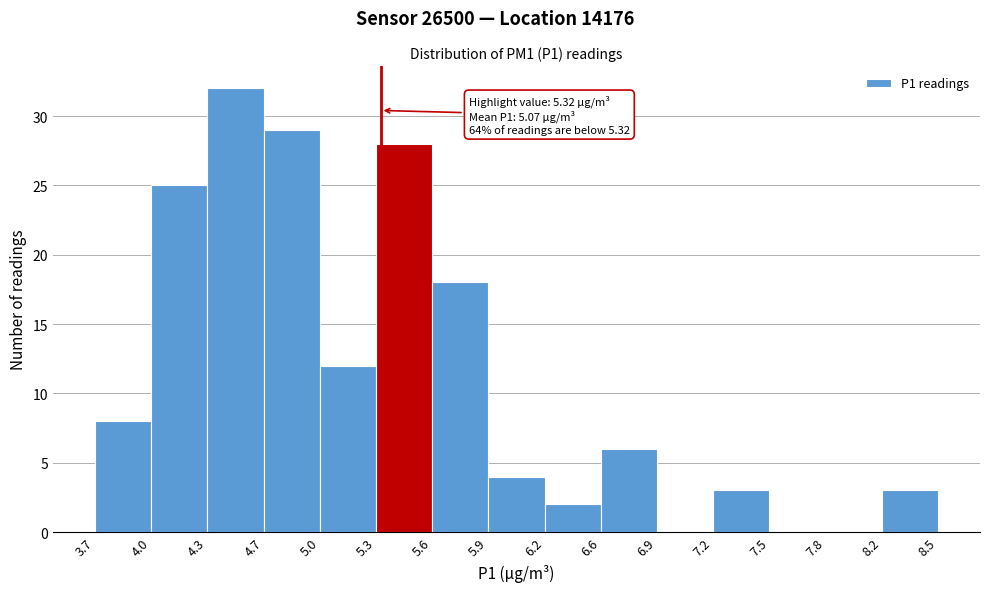

Which range on the x-axis has the tallest bar?

4.3 to 4.7